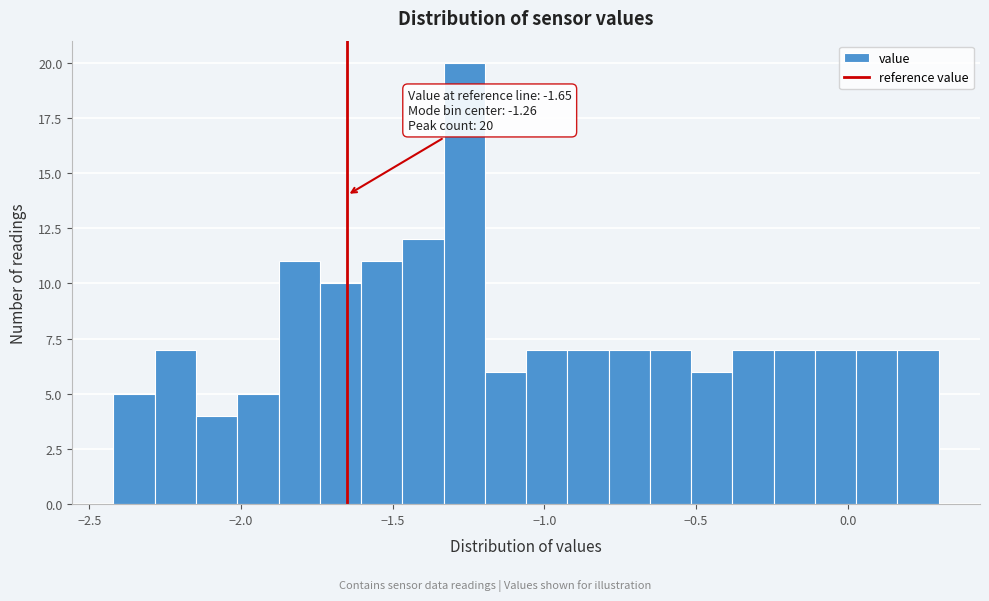

Read against the x-axis, roughly where is the centre of the tallest bar?

-1.25